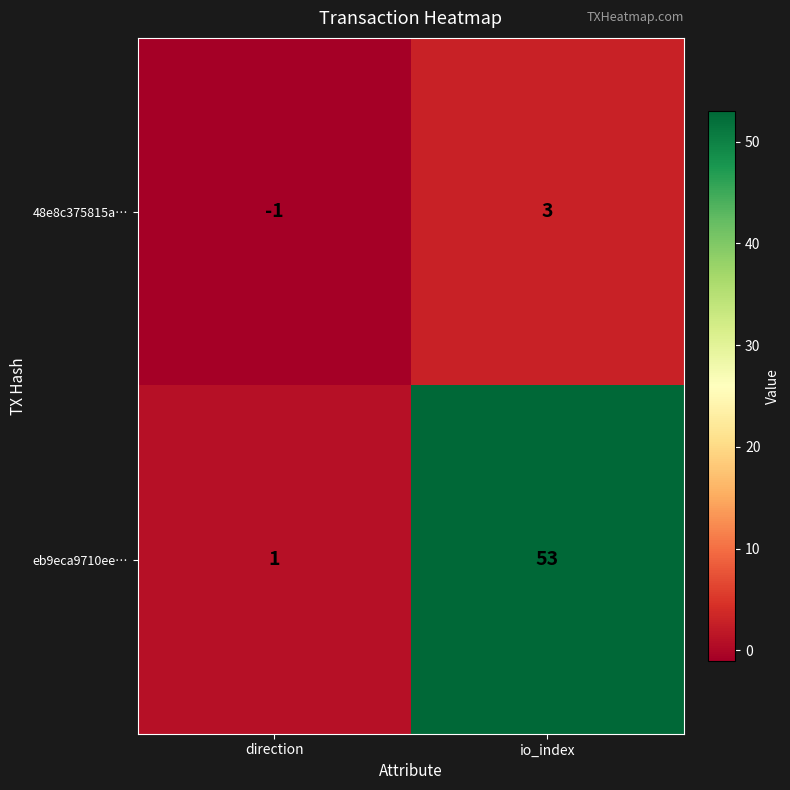

Rank the series by their average value, from highest to lowest.

eb9eca9710ee…, 48e8c375815a…